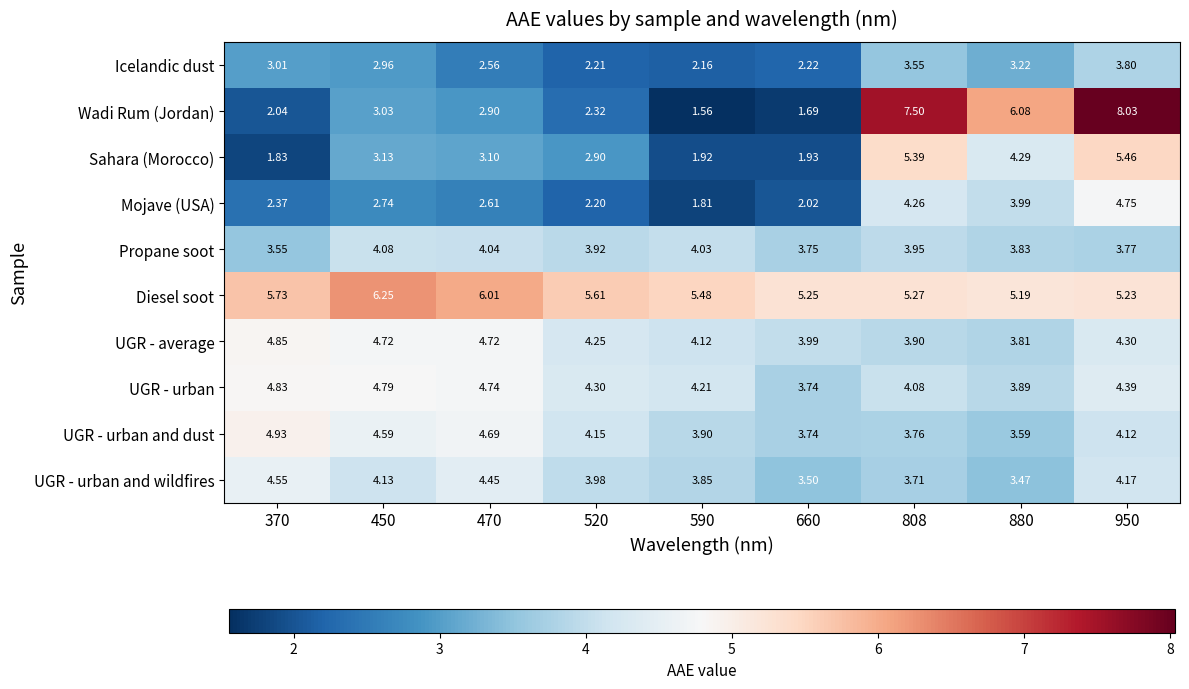

What is the maximum value shown in the chart?

8.0